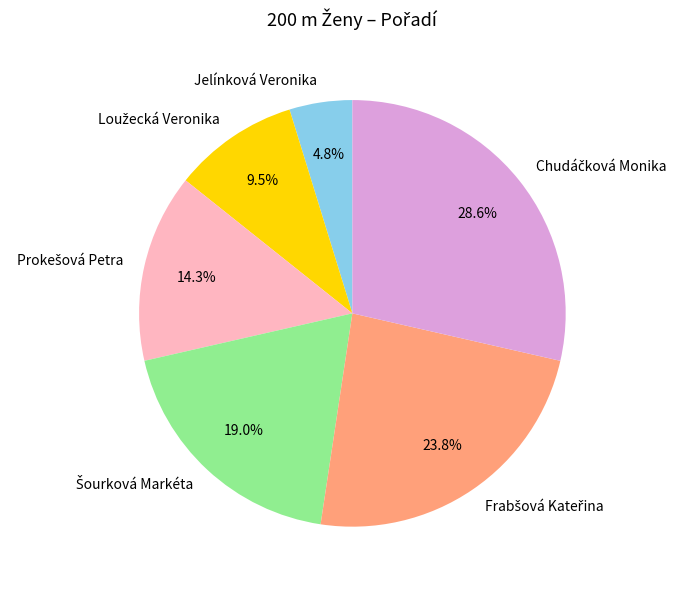

Count the number of slices in the pie.

6